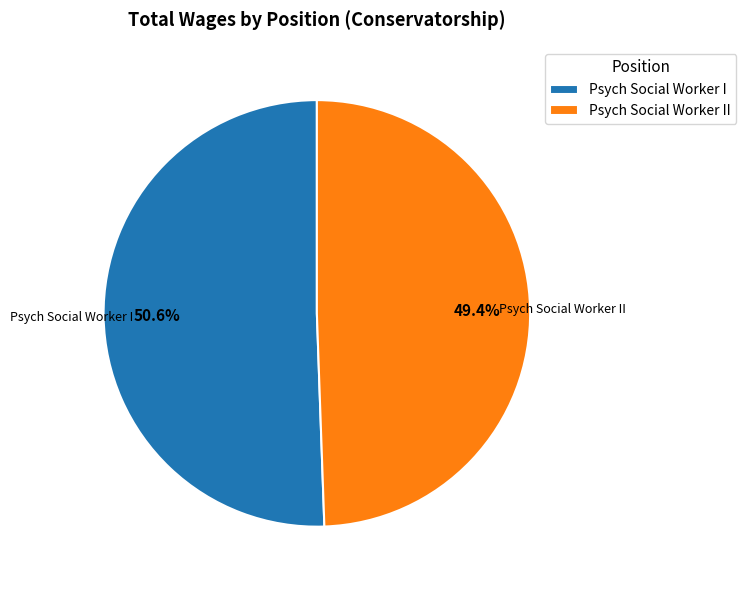

Which has a higher value, Psych Social Worker I or Psych Social Worker II?

Psych Social Worker I